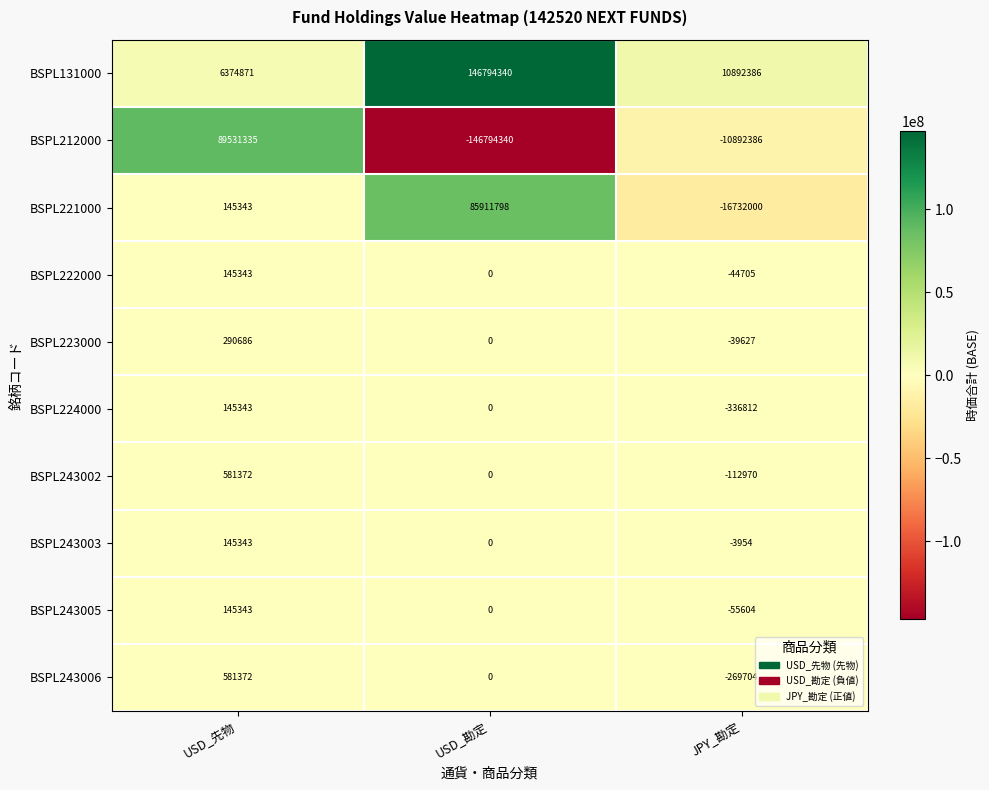

How many values in the BSPL223000 series are below 0?

1